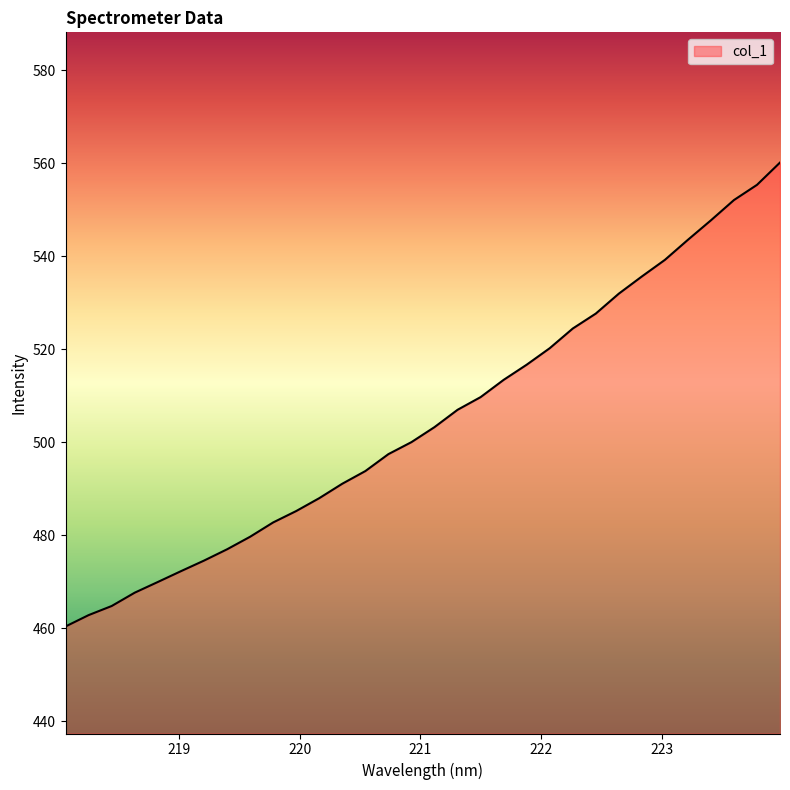

Count the number of data series in this chart.

1